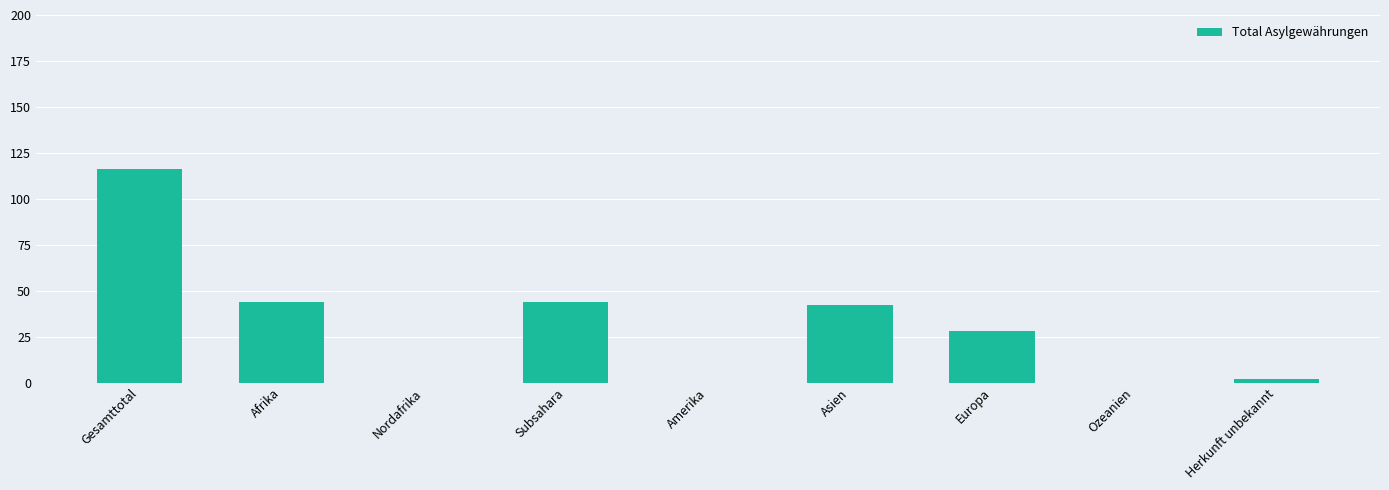

Are the bars horizontal?

No